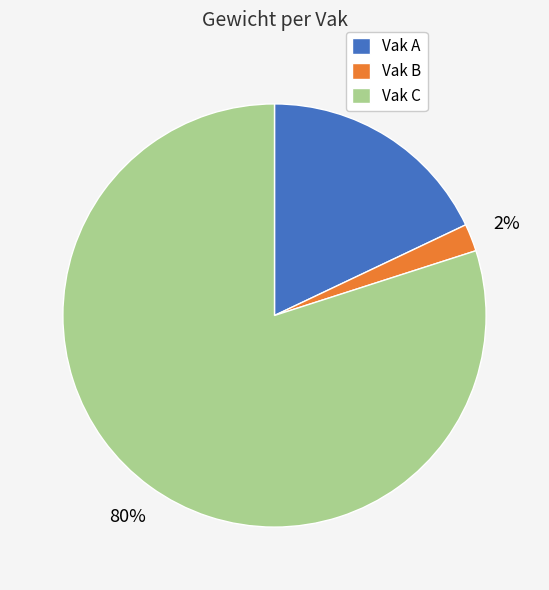

Combined, do Vak C and Vak A account for over 50%?

Yes